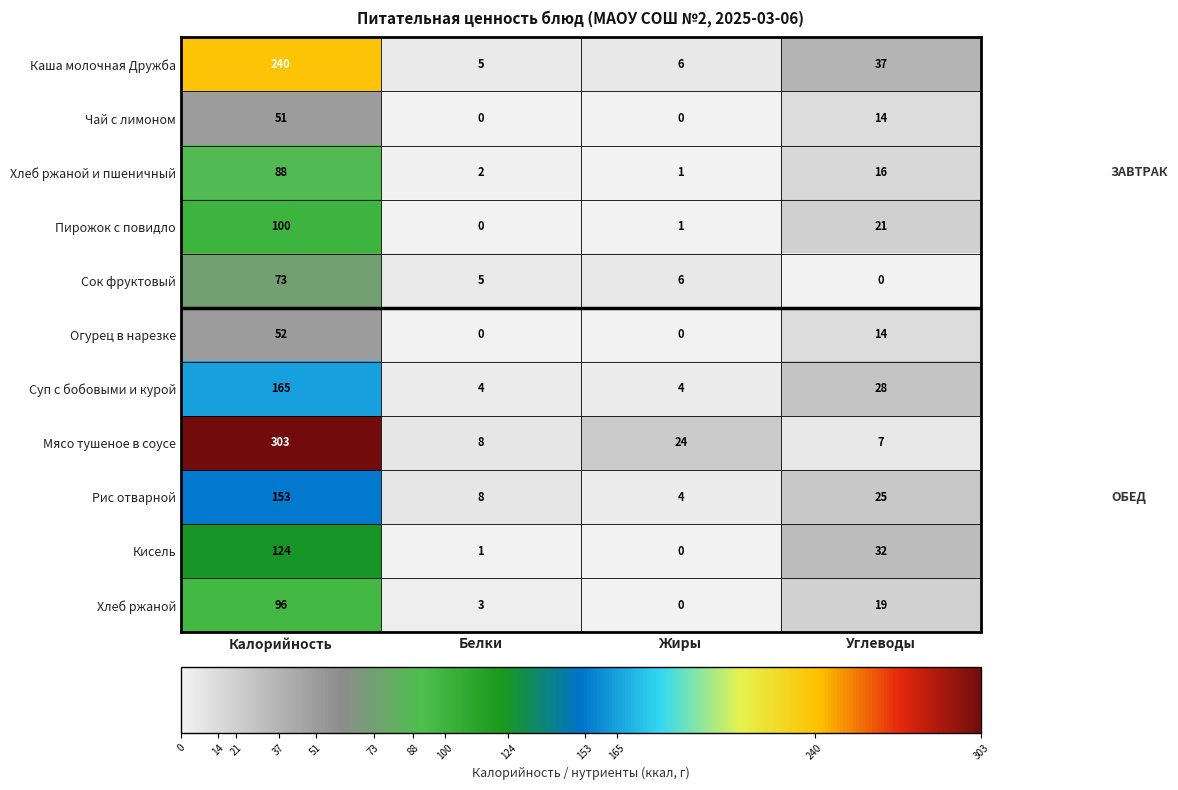

What is the difference between the Рис отварной values at Белки and Жиры?

4